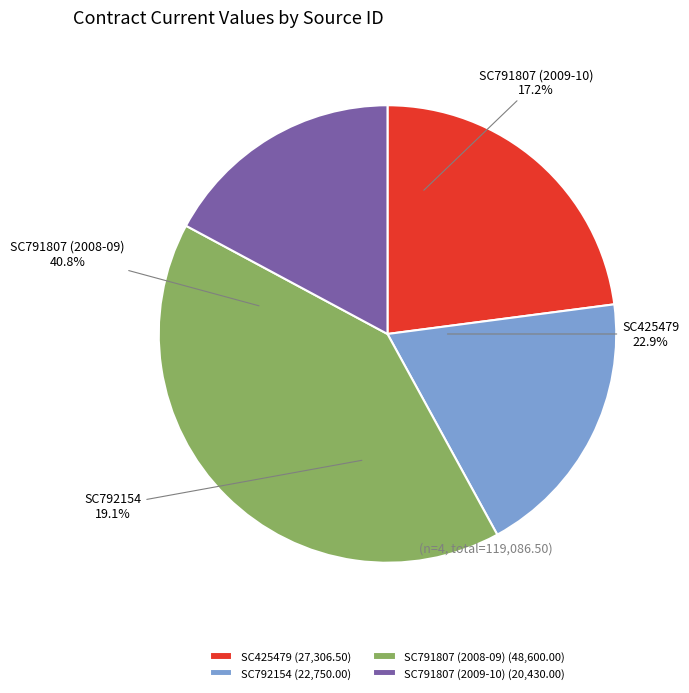

To the nearest percent, what is the average slice percentage?

25%